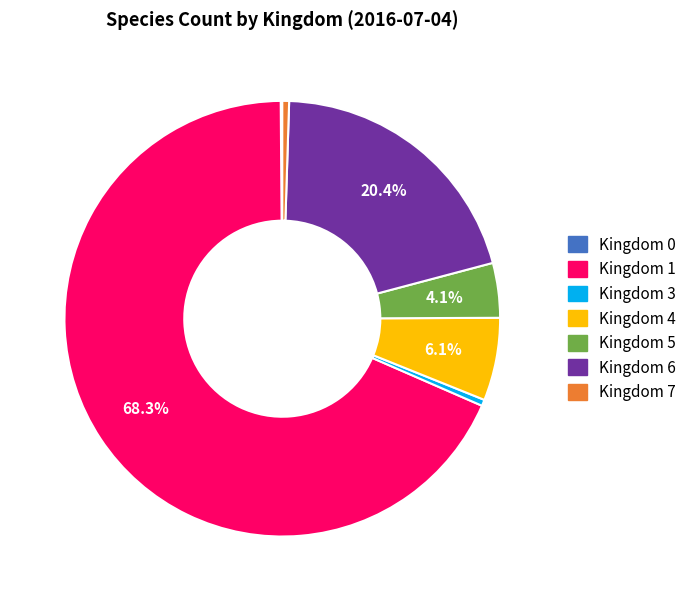

Is there a majority slice in this chart?

Yes